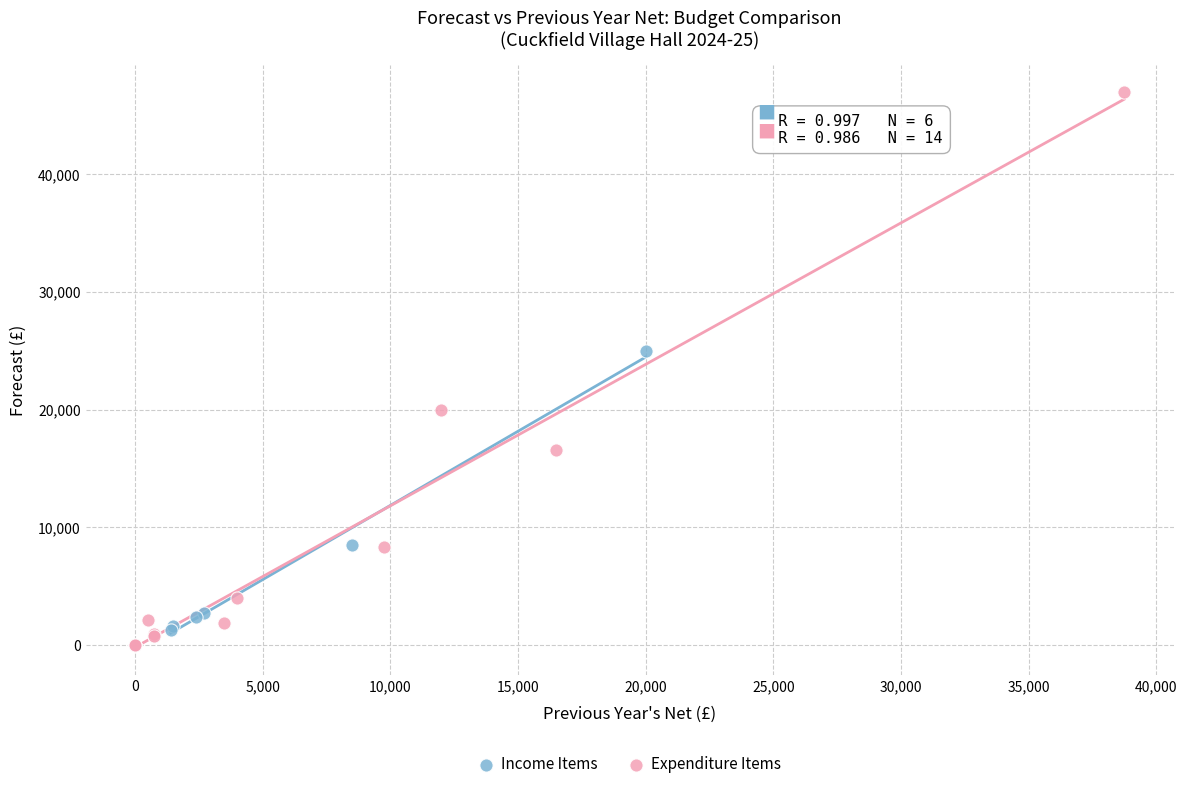

Which series has the widest spread of Y values?

Expenditure Items